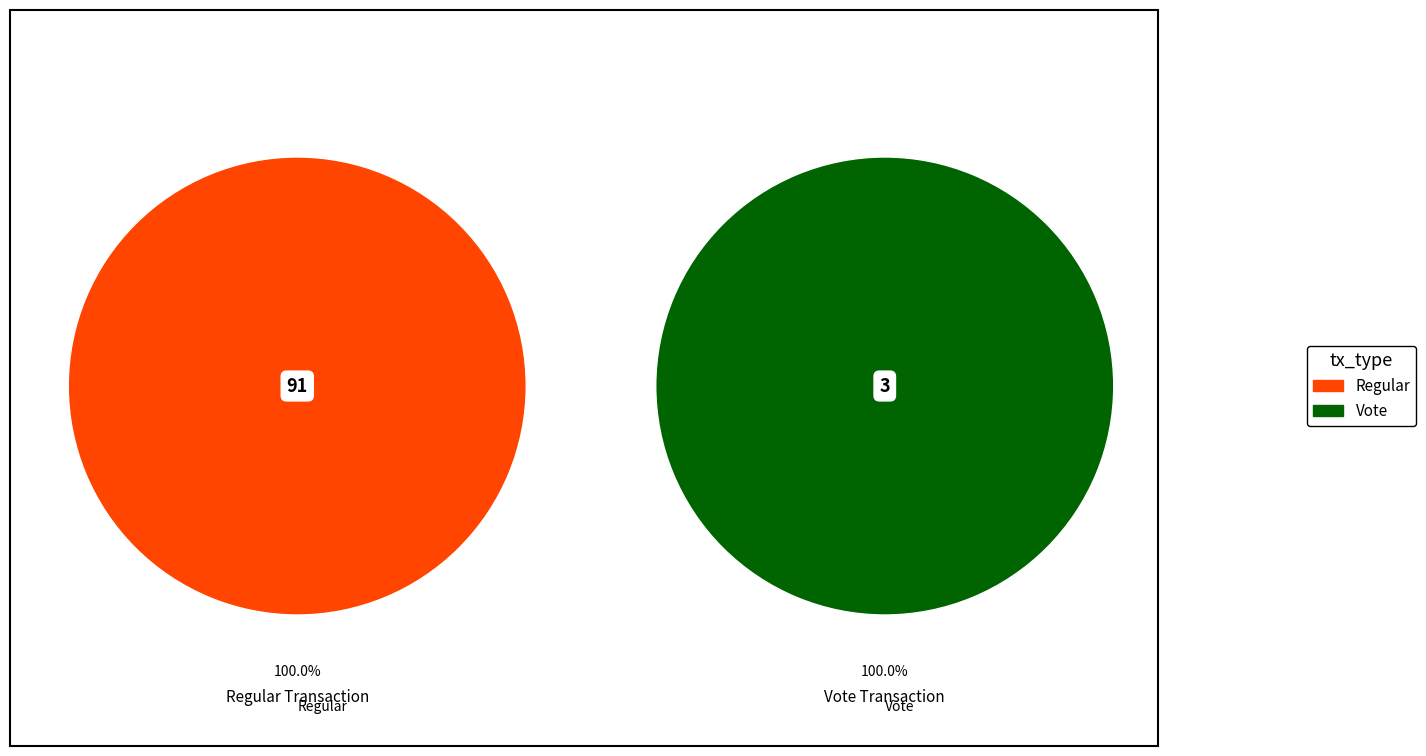

What is the ratio of the value at Regular to the value at Vote?

30.3